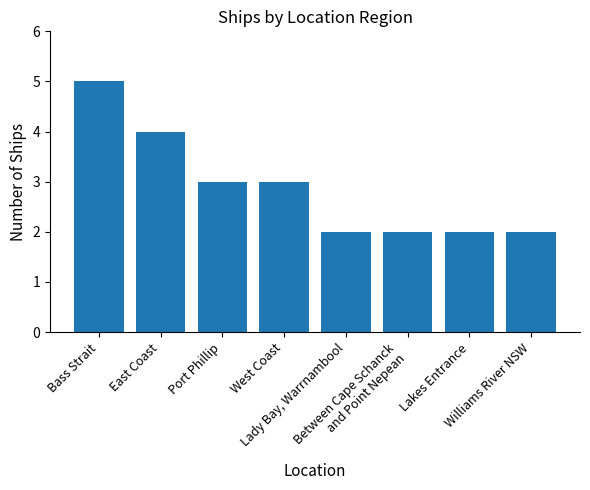

How many data points are less than 3?

4